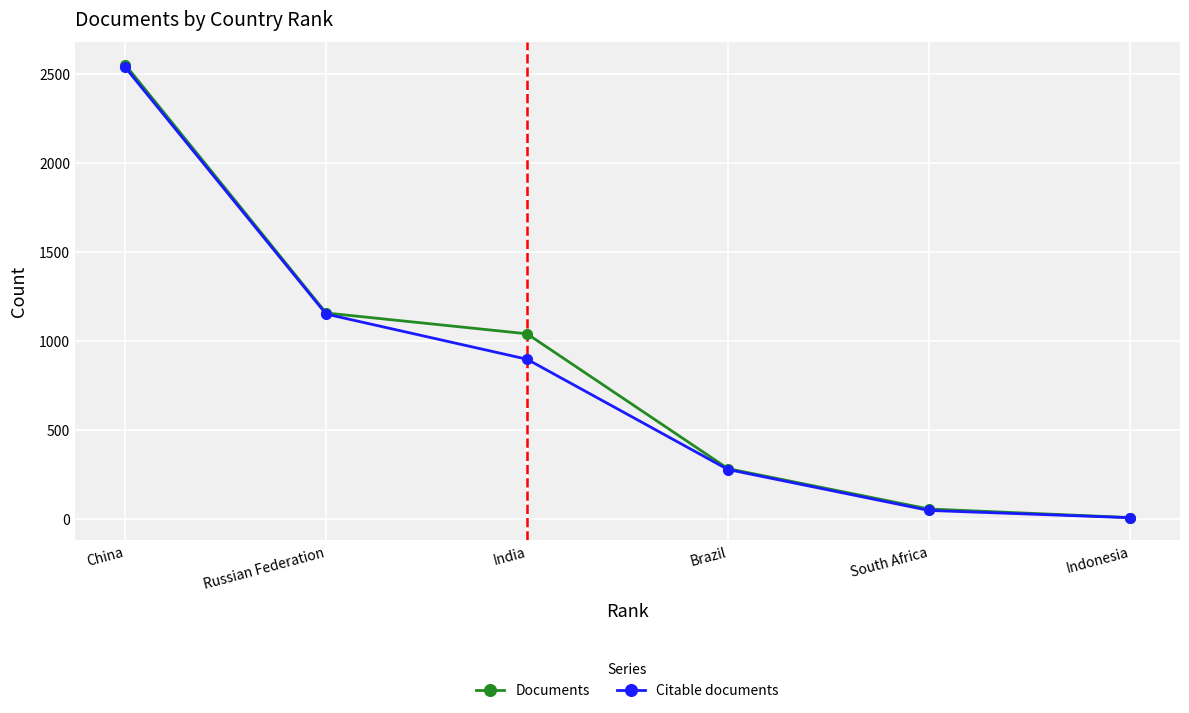

The Citable documents series shows 1152 at Russian Federation. True or false?

True